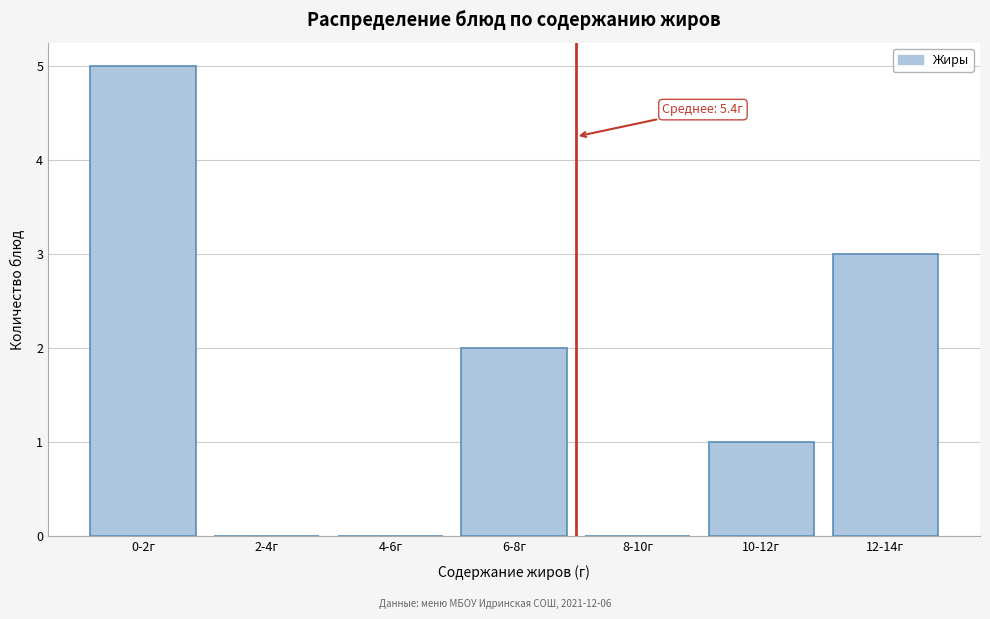

Reading right to left, transcribe all the data shown in this chart.

12-14г=3	10-12г=1	8-10г=0	6-8г=2	4-6г=0	2-4г=0	0-2г=5